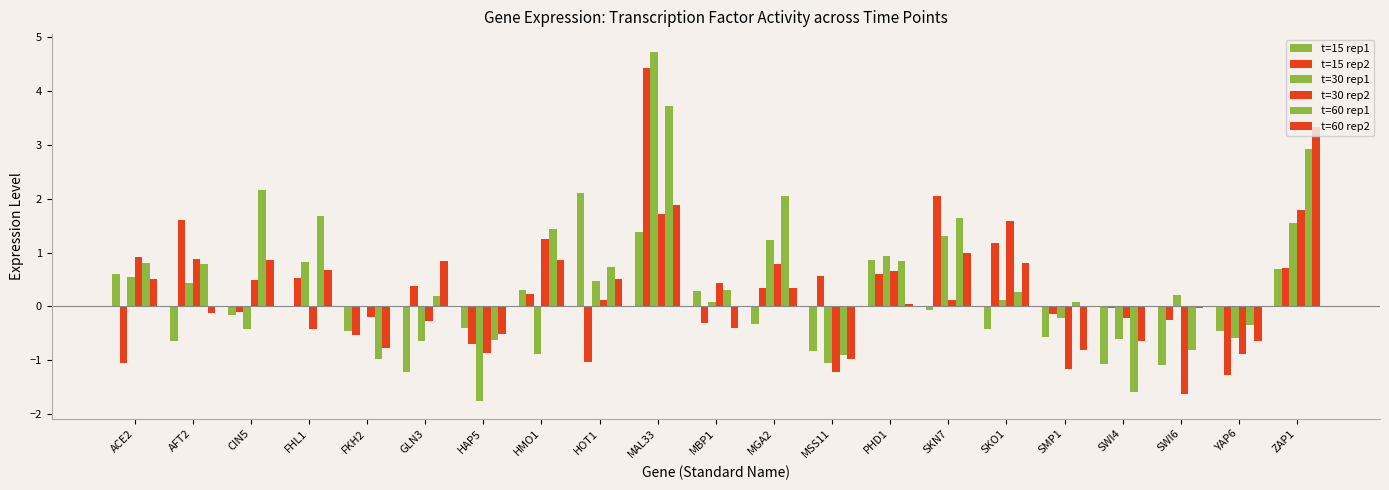

Rank the categories by t=15 rep1 value from highest to lowest.

HOT1, MAL33, PHD1, ZAP1, ACE2, HMO1, MBP1, FHL1, SKN7, CIN5, MGA2, HAP5, SKO1, YAP6, FKH2, SMP1, AFT2, MSS11, SWI4, SWI6, GLN3